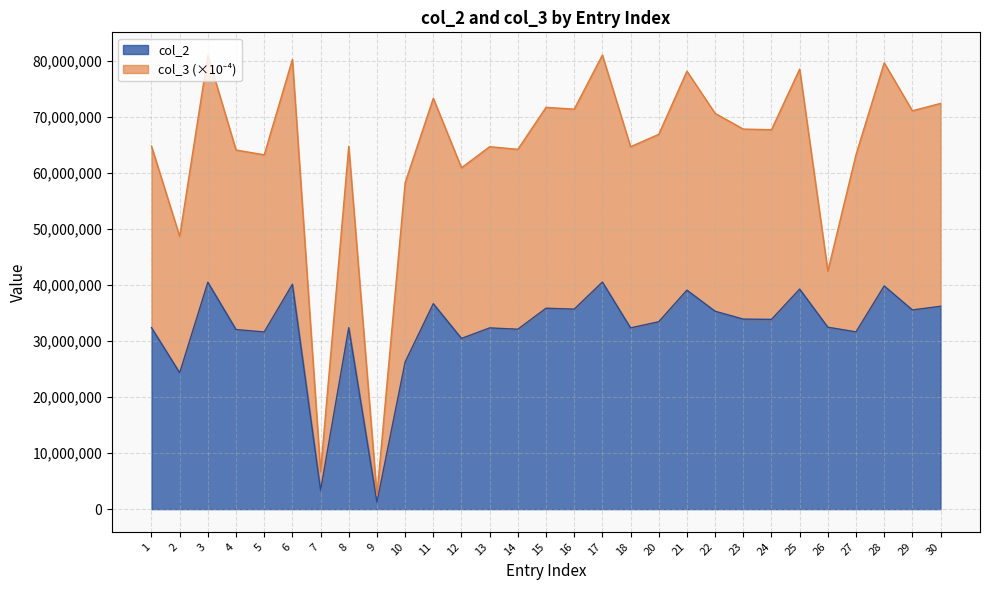

How many points are higher than both their immediate neighbors (excluding endpoints)?

10